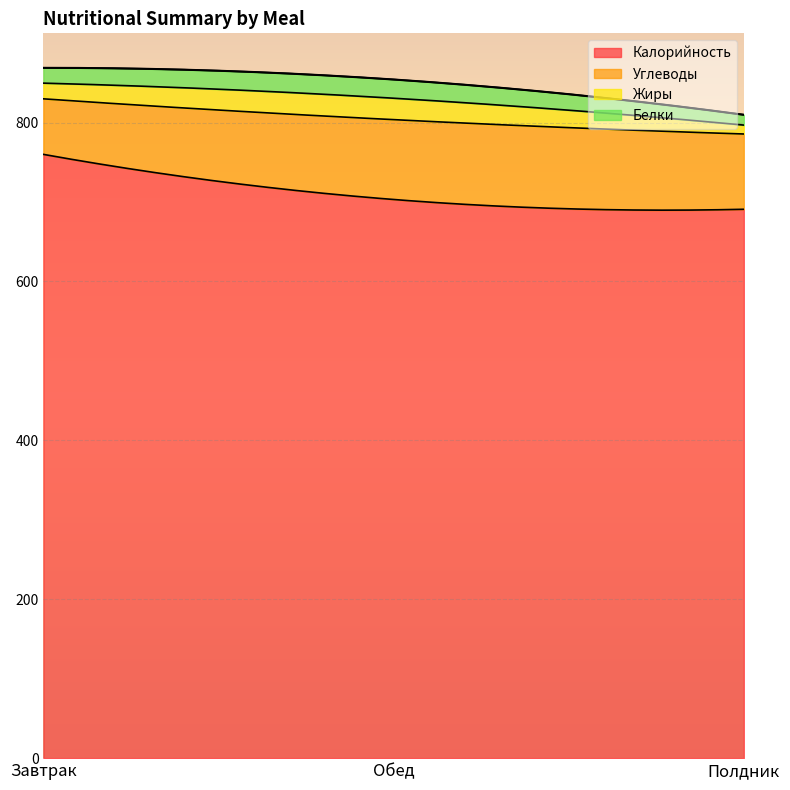

Rank the series by their maximum value, from lowest to highest.

Белки, Жиры, Углеводы, Калорийность